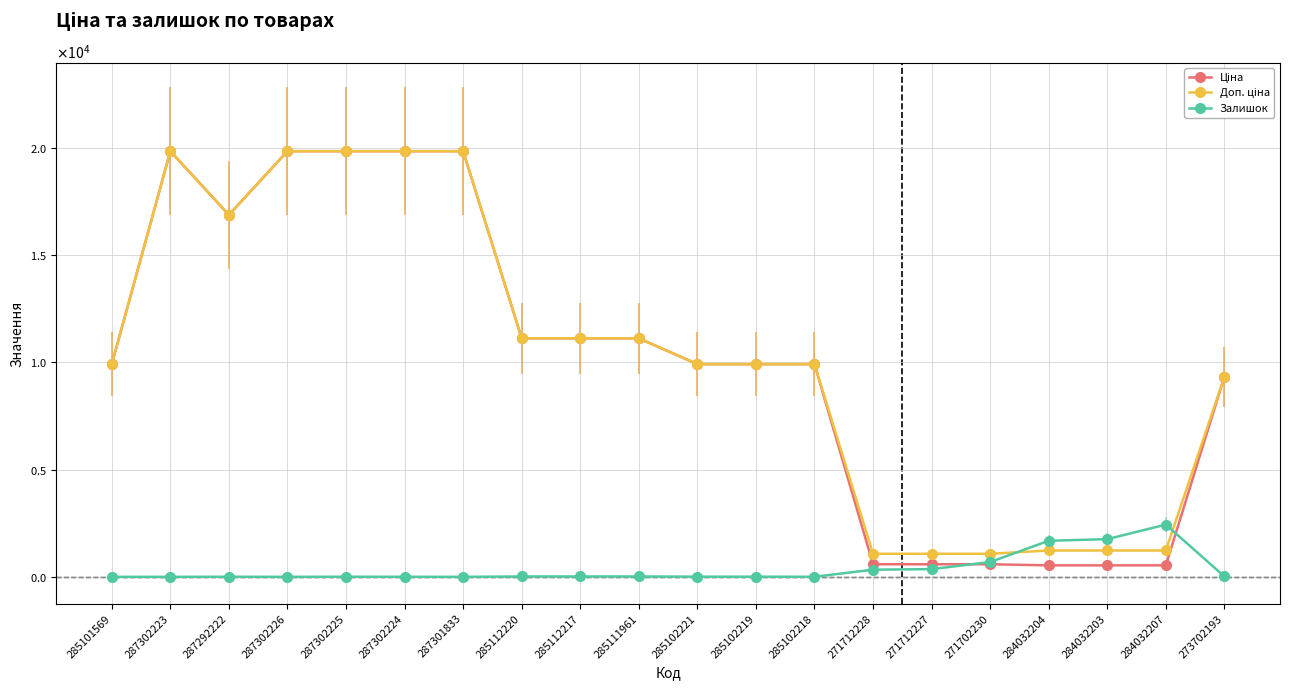

What position from the right is 287302225?

16